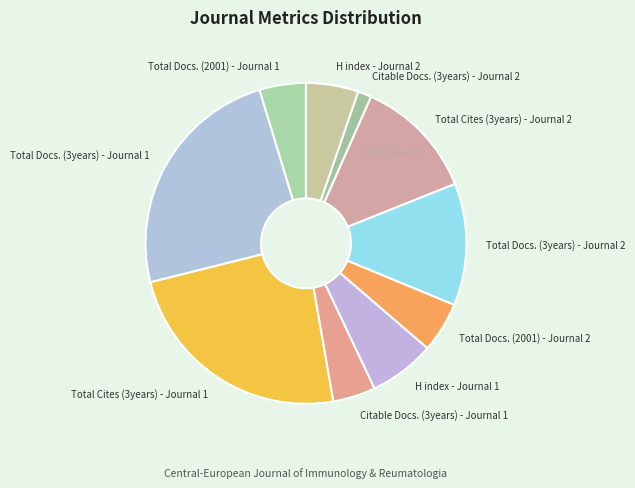

Do Total Docs. (2001) - Journal 2 and H index - Journal 2 together represent more than half of the pie?

No